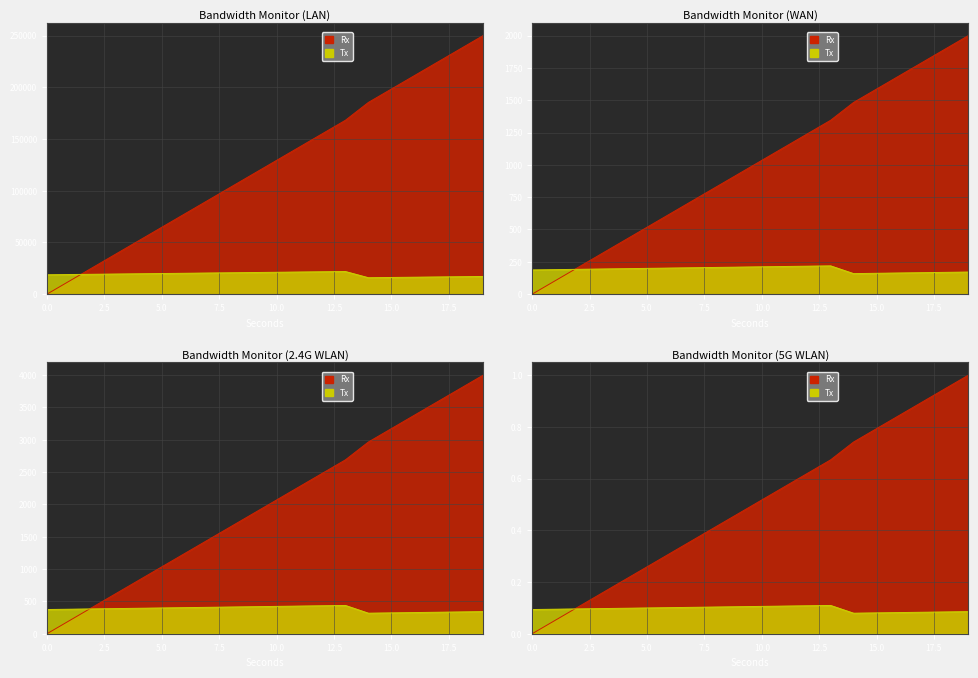

What is the spread (max minus min) of values at 9?

19963.4